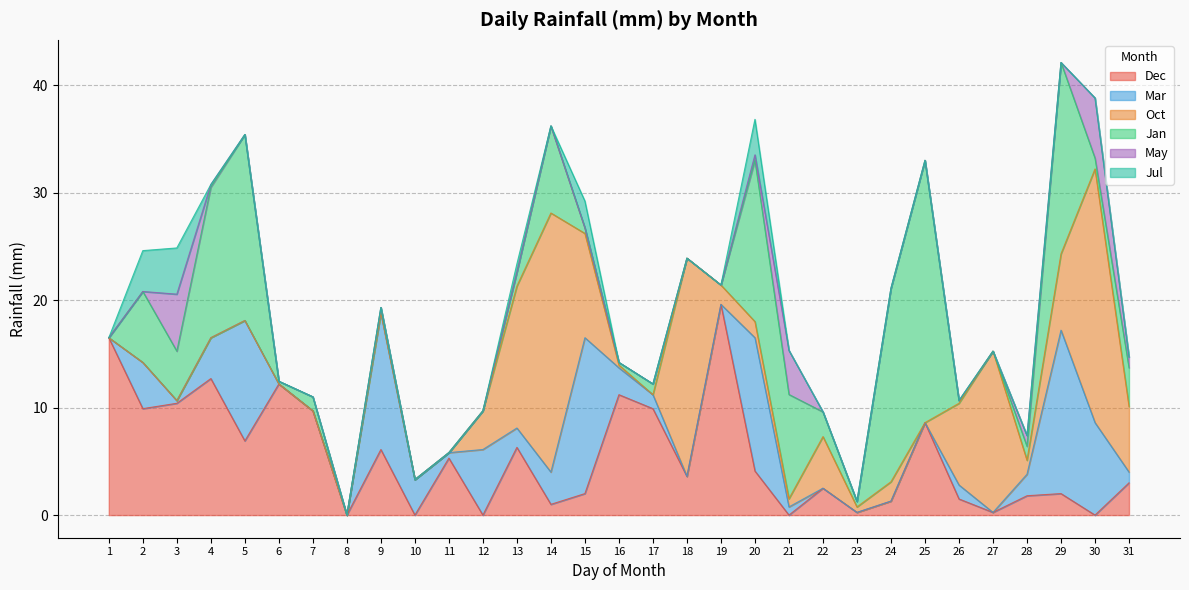

How many intersections are there between Mar and Dec?

11